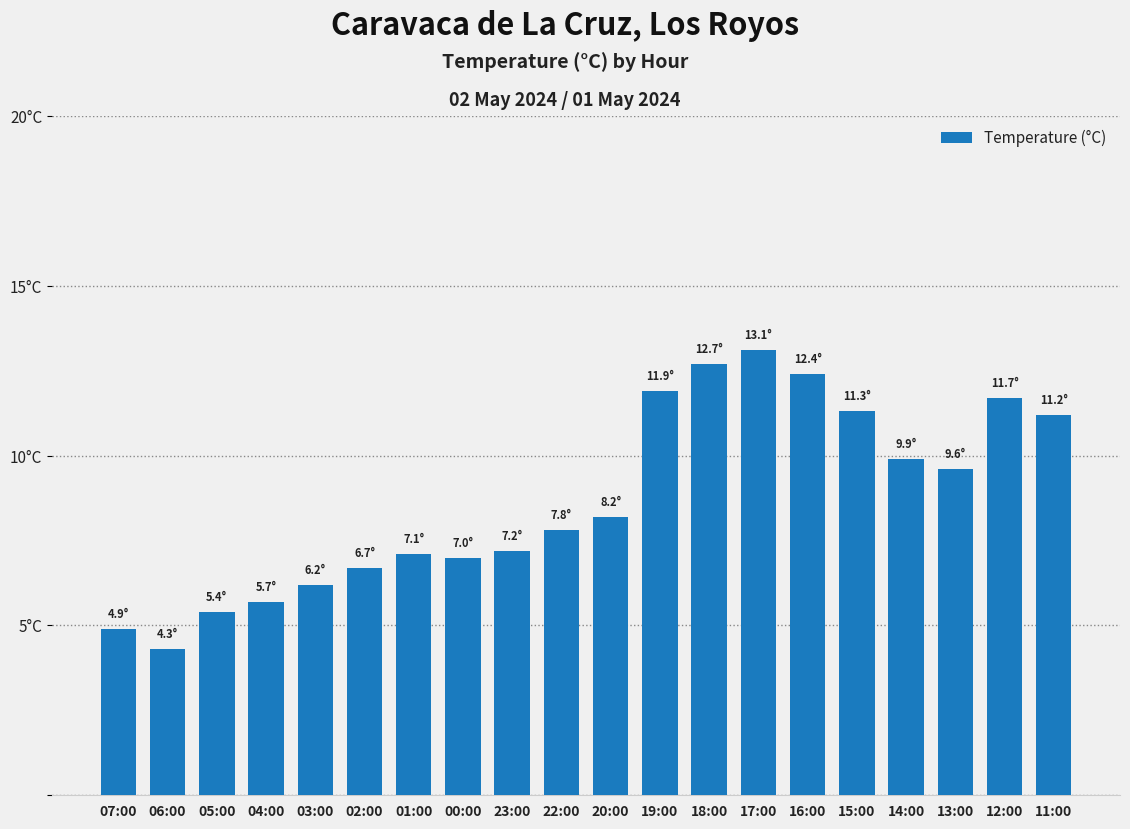

List the labels in order of value, smallest first.

06:00, 07:00, 05:00, 04:00, 03:00, 02:00, 00:00, 01:00, 23:00, 22:00, 20:00, 13:00, 14:00, 11:00, 15:00, 12:00, 19:00, 16:00, 18:00, 17:00